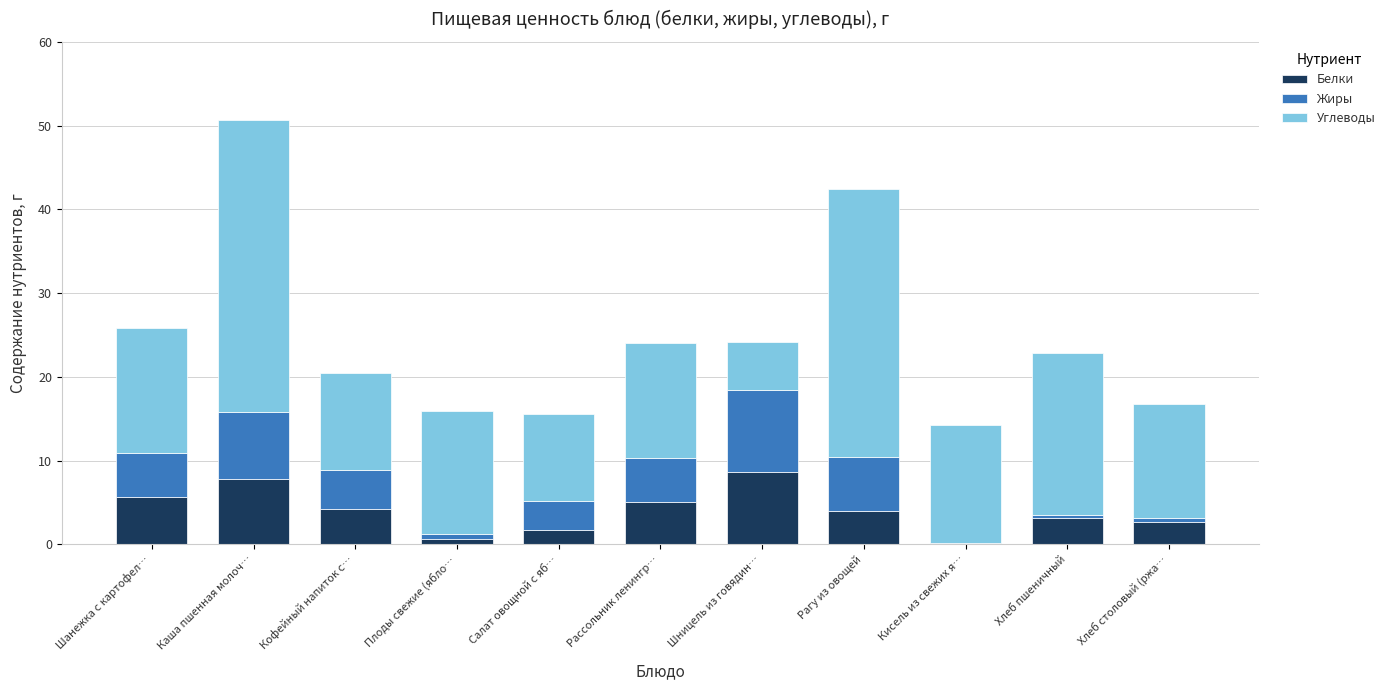

What are all the series names shown in the legend?

Белки, Жиры, Углеводы